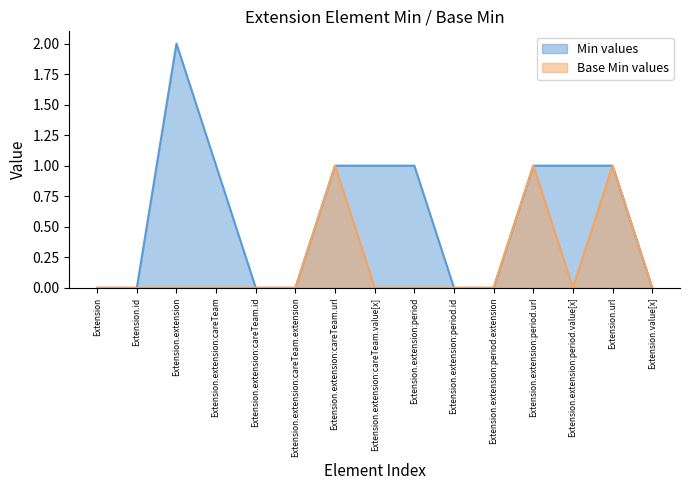

Reading left to right, what are all the values shown in this chart?

Min values: 0	0	2	1	0	0	1	1	1	0	0	1	1	1	0
Base Min values: 0	0	0	0	0	0	1	0	0	0	0	1	0	1	0